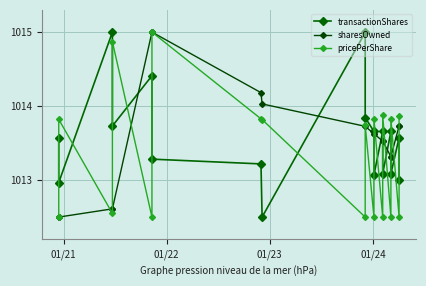

Between which two adjacent categories do sharesOwned and transactionShares first intersect?

01/23 and 01/24